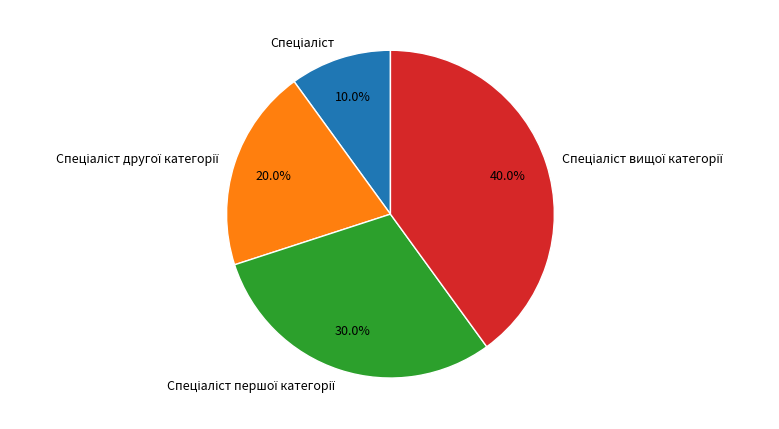

Does any single category account for the majority?

No